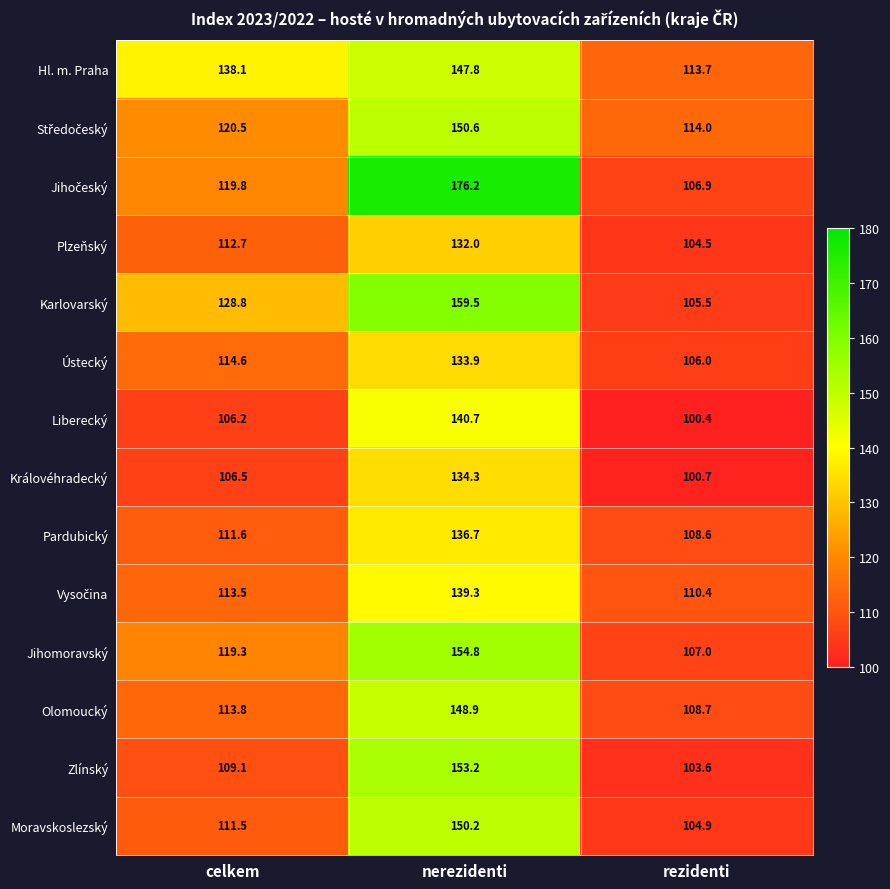

At how many categories does at least one series exceed 115?

2